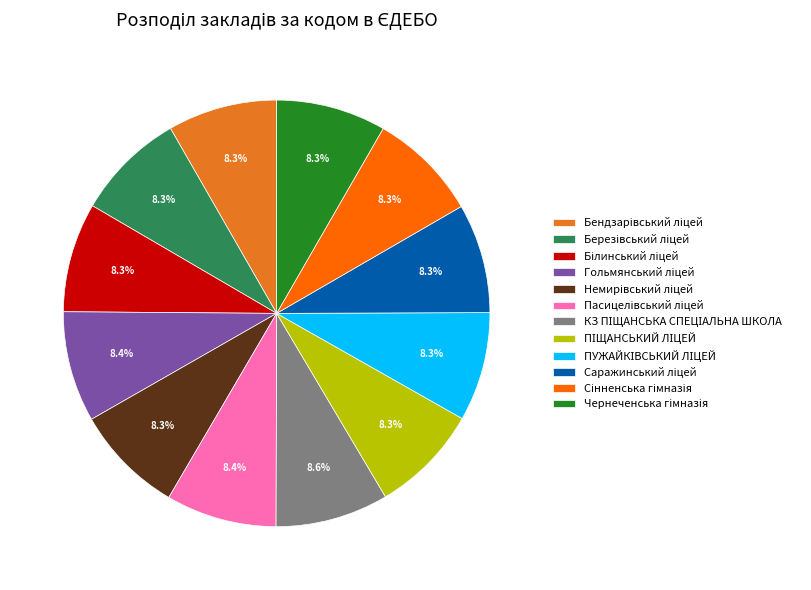

Is there any slice that represents more than half of the pie?

No